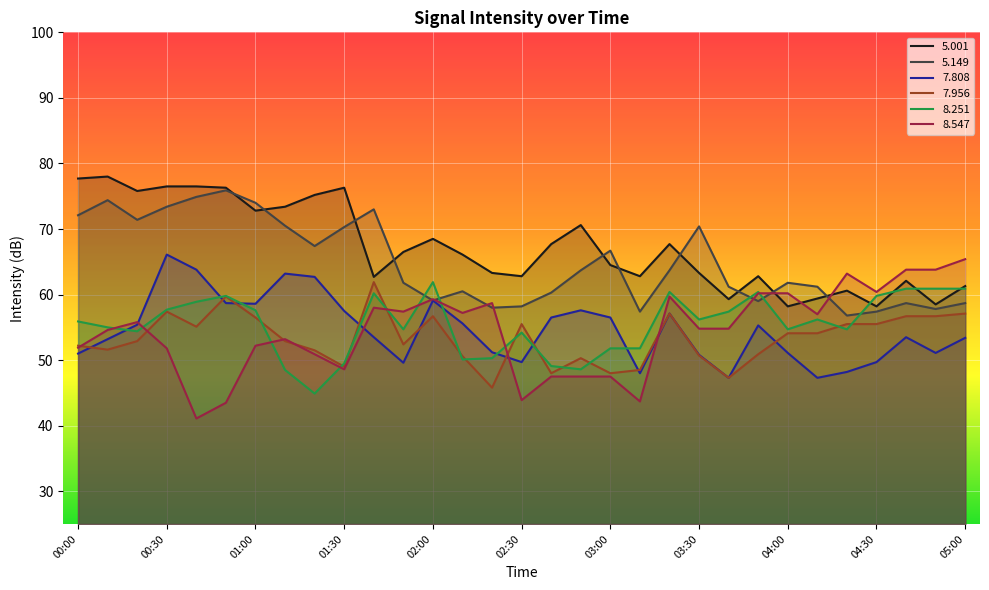

Rank the series at 04:50 from highest to lowest value.

  8.547,   8.251,   5.001,   5.149,   7.956,   7.808